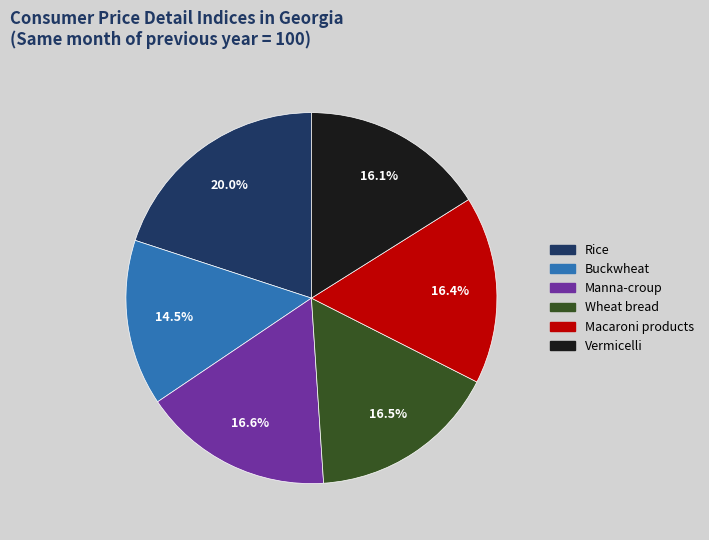

Is there a majority slice in this chart?

No